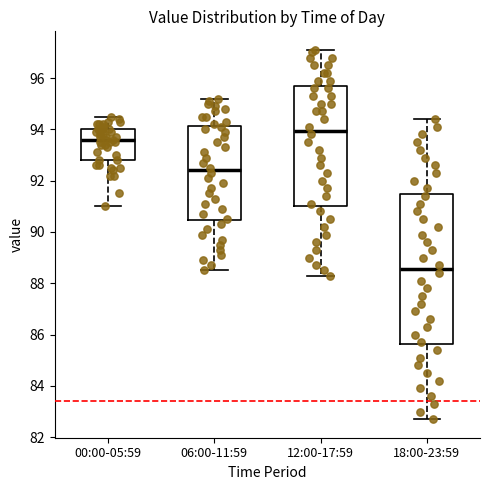

Which box has the lowest median line?

18:00-23:59